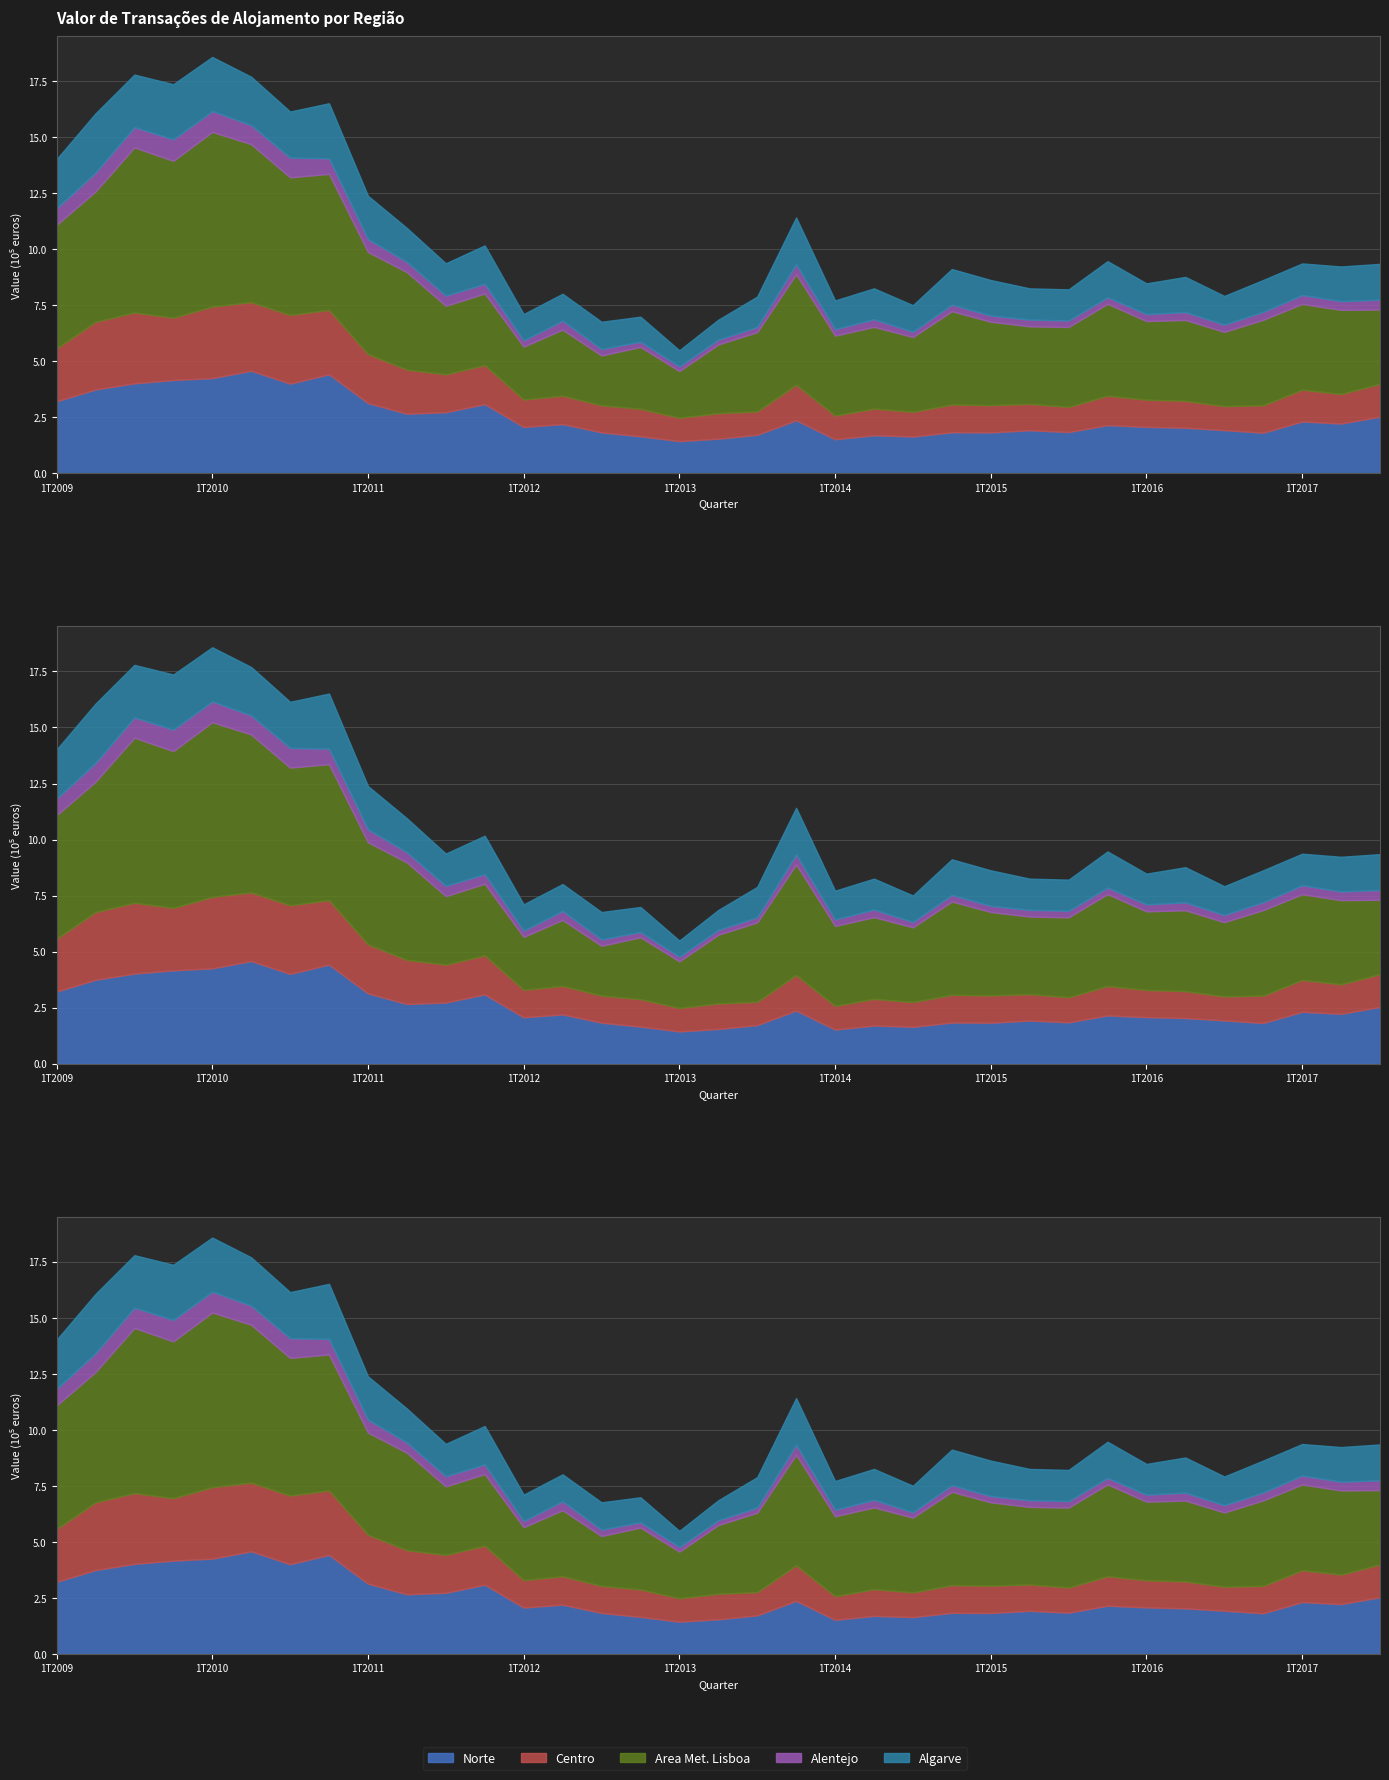

The value of Area Met. Lisboa at 2T2017 is 375372. True or false?

True